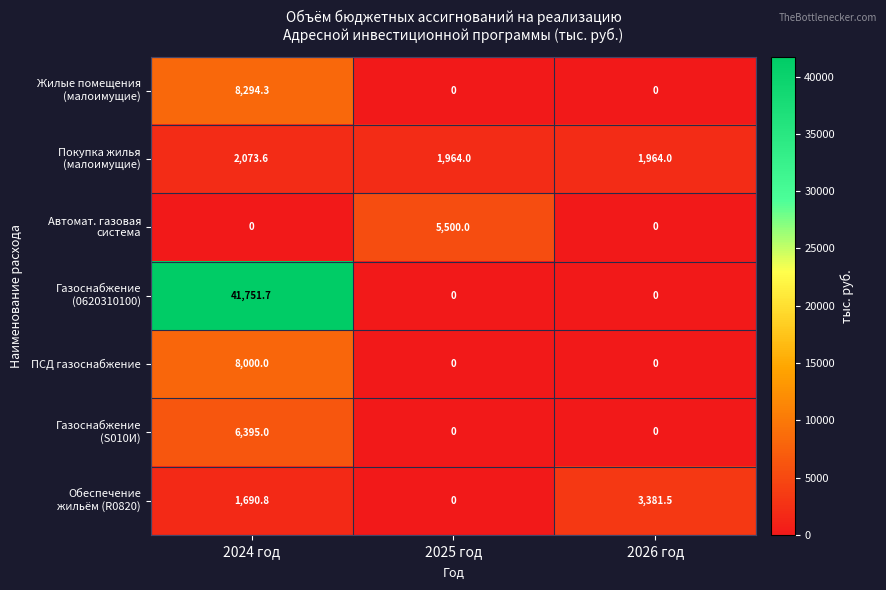

What is the spread (max minus min) of values at 2024 год?

41751.7